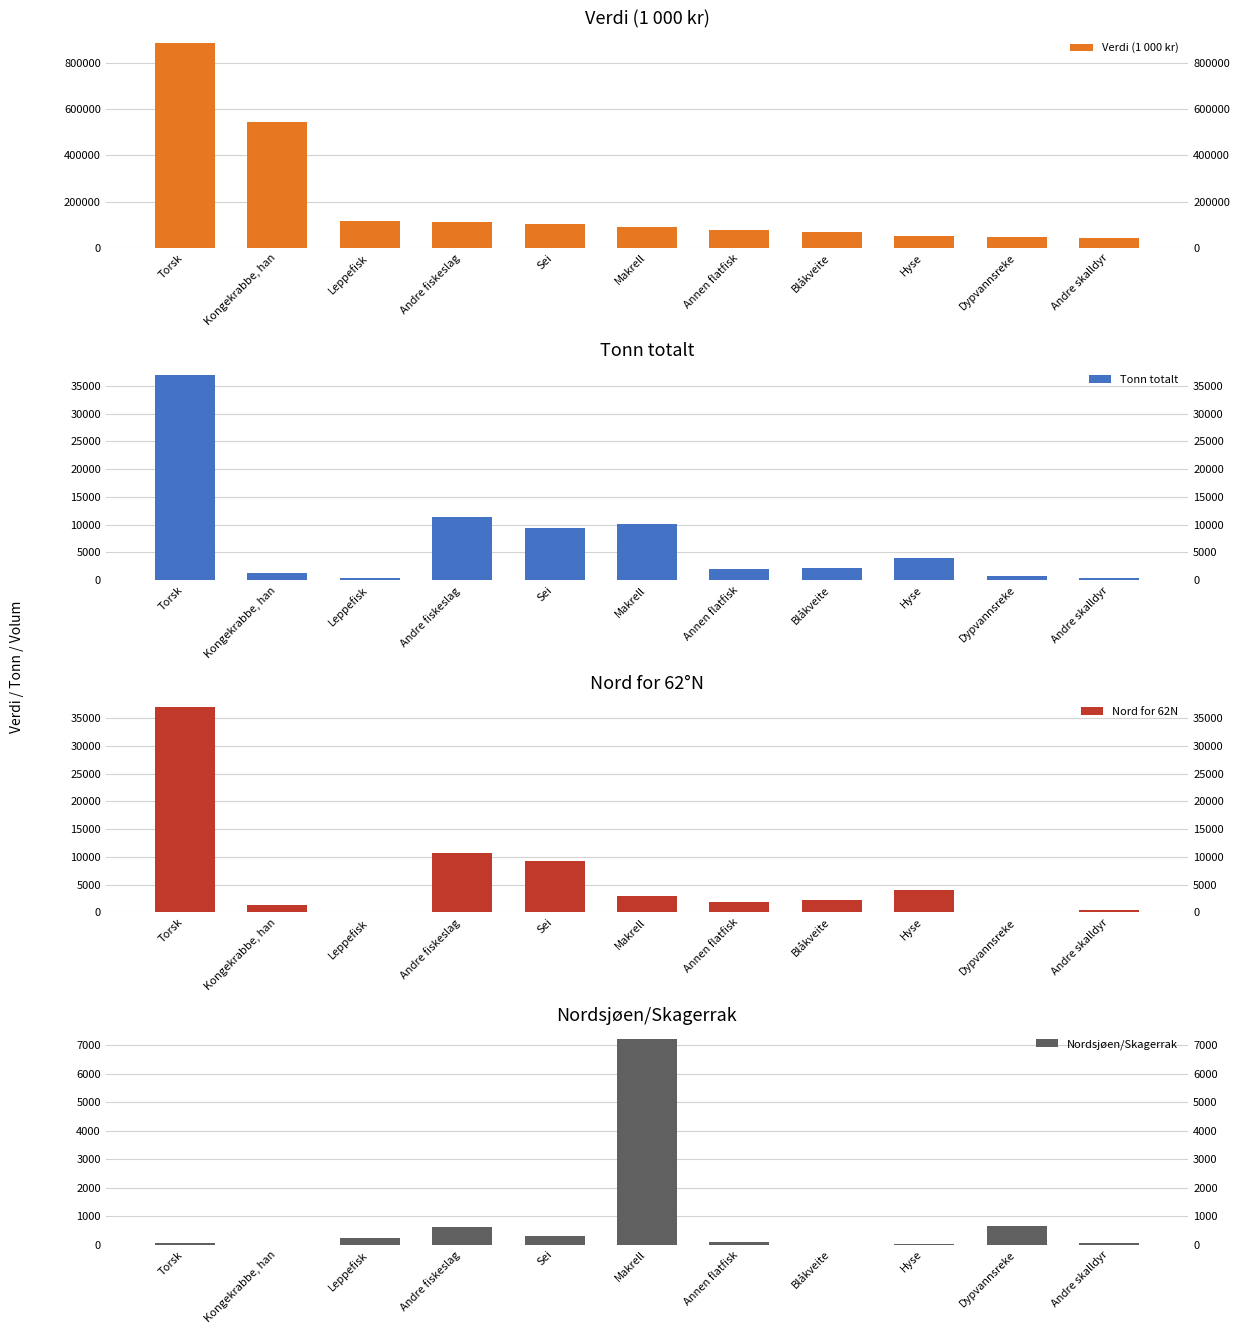

True or false: Verdi (1 000 kr) has a value of 46787.8 at Dypvannsreke.

True